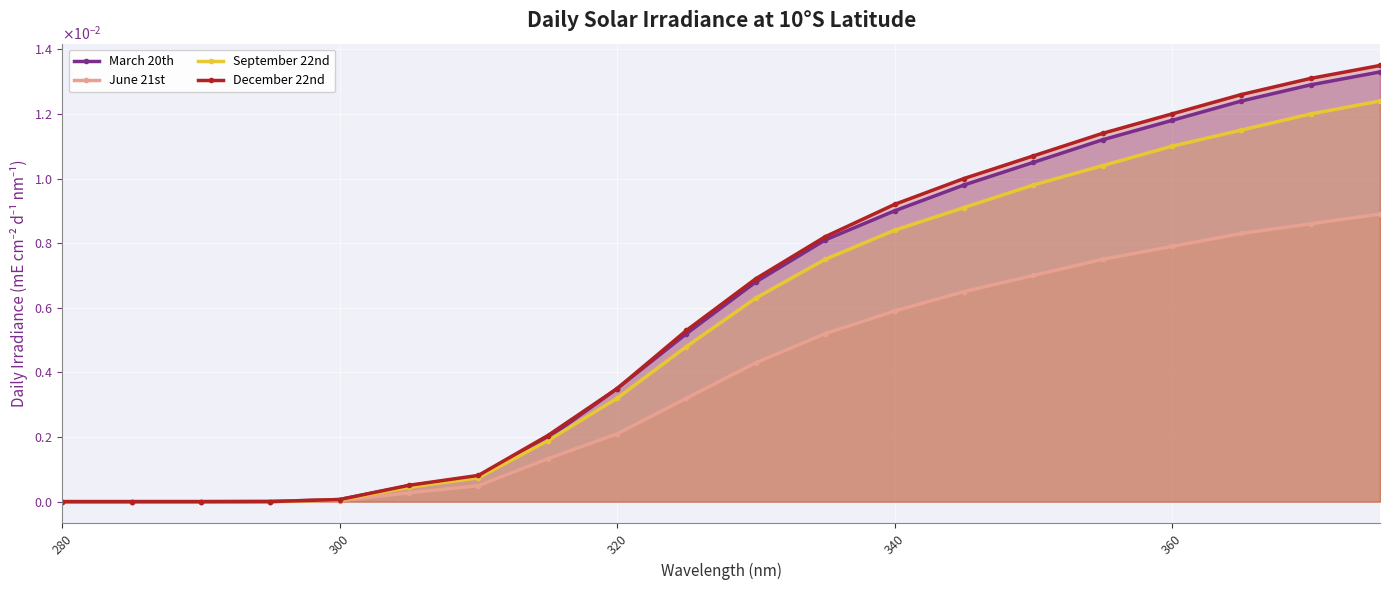

The September 22nd series shows 0.0 at 14. True or false?

False